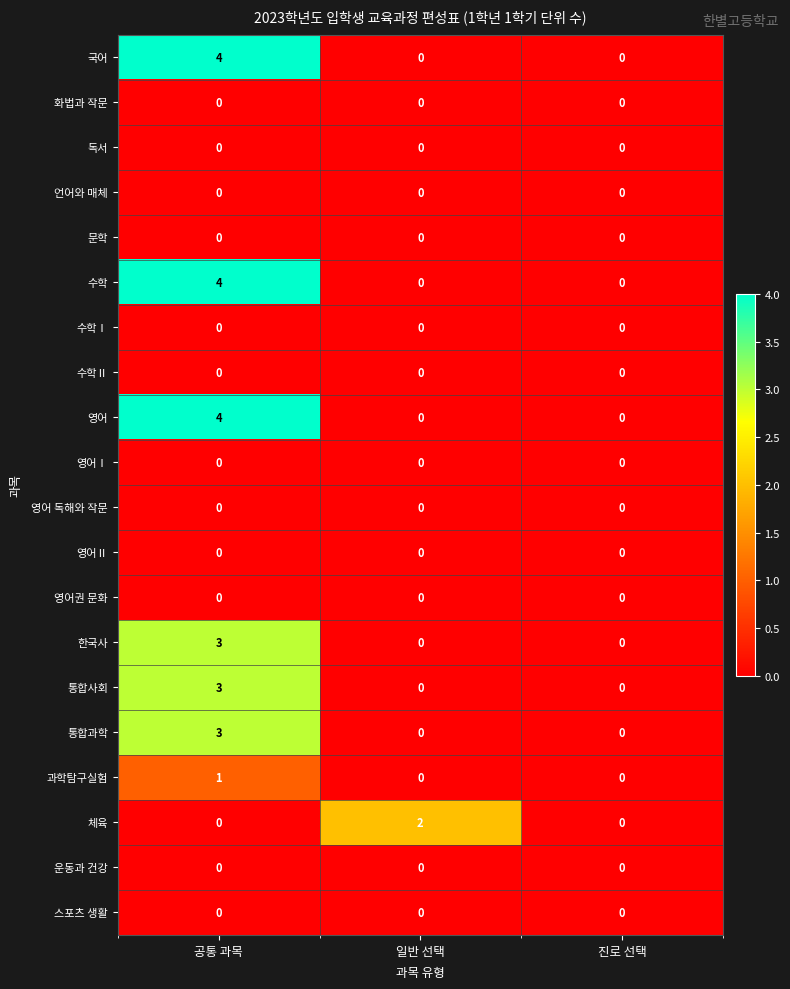

Count the 국어 values in the range 0 to 4.

3